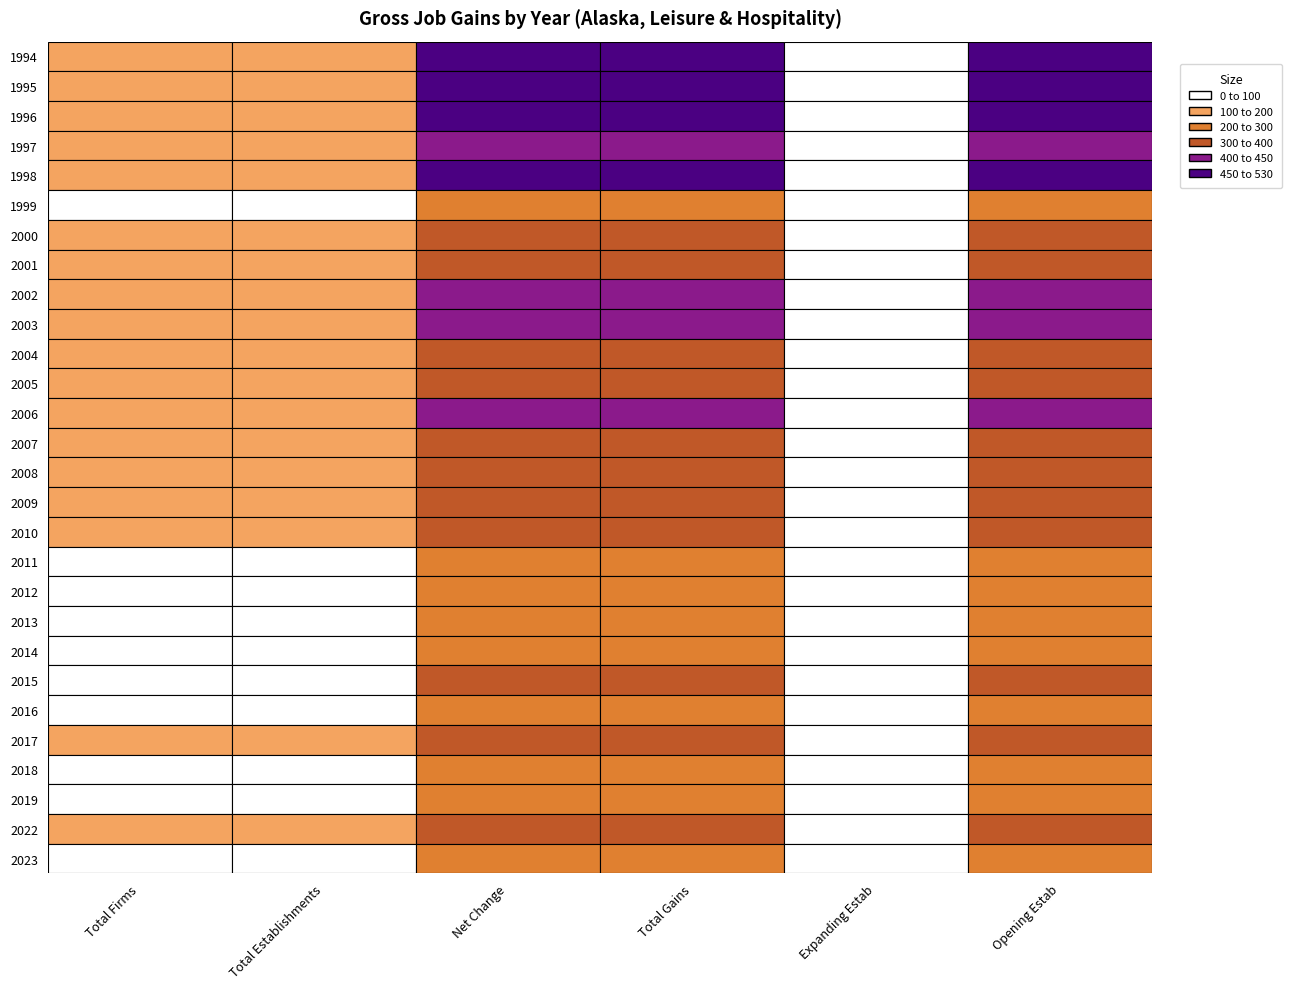

What is the difference between the maximum and minimum values in the 2023 series?

226